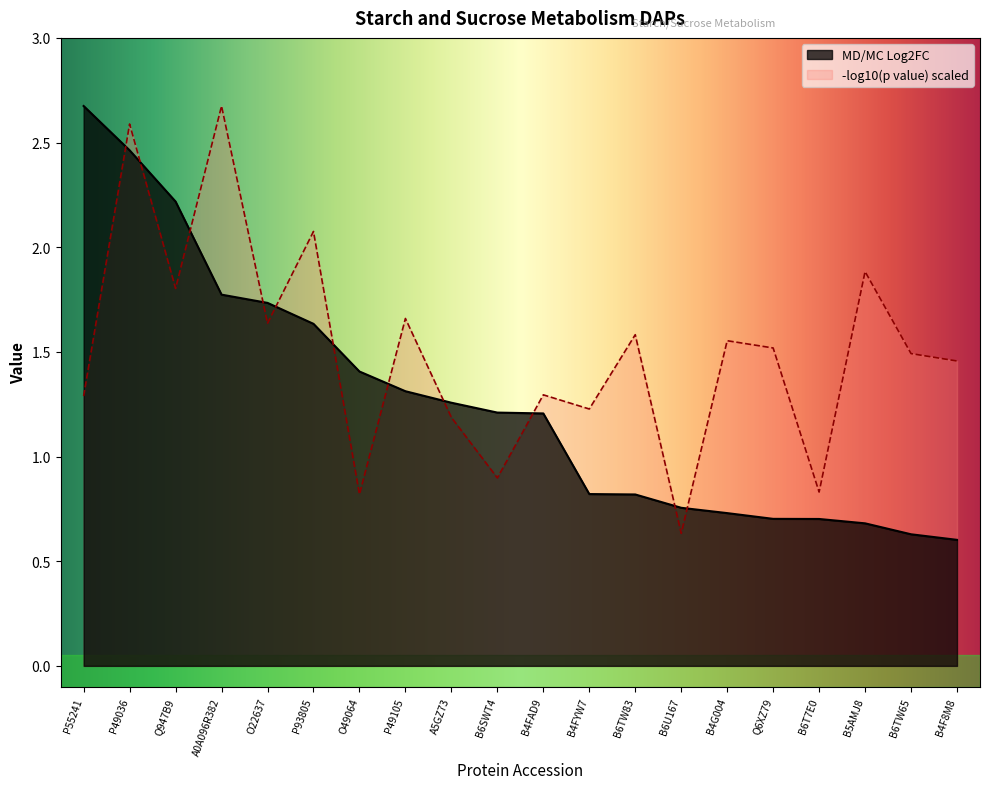

Reading left to right, list all the values displayed in this chart.

P55241=2.7	P49036=2.5	Q947B9=2.2	A0A096R382=1.8	O22637=1.7	P93805=1.6	O49064=1.4	P49105=1.3	A5GZ73=1.3	B6SWT4=1.2	B4FAD9=1.2	B4FYW7=0.8	B6TW83=0.8	B6U167=0.8	B4G004=0.7	Q6XZ79=0.7	B6T7E0=0.7	B5AMJ8=0.7	B6TW65=0.6	B4F8M8=0.6